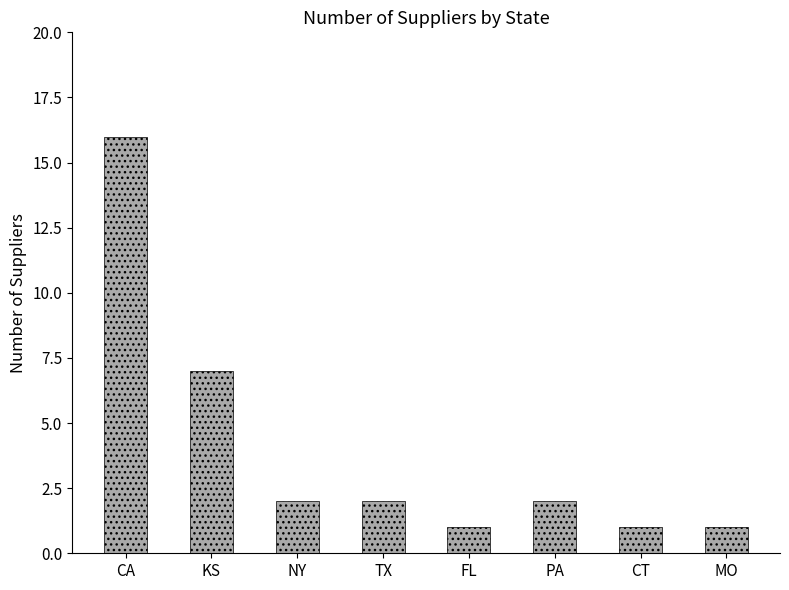

What is the difference between the second highest and second lowest values?

6